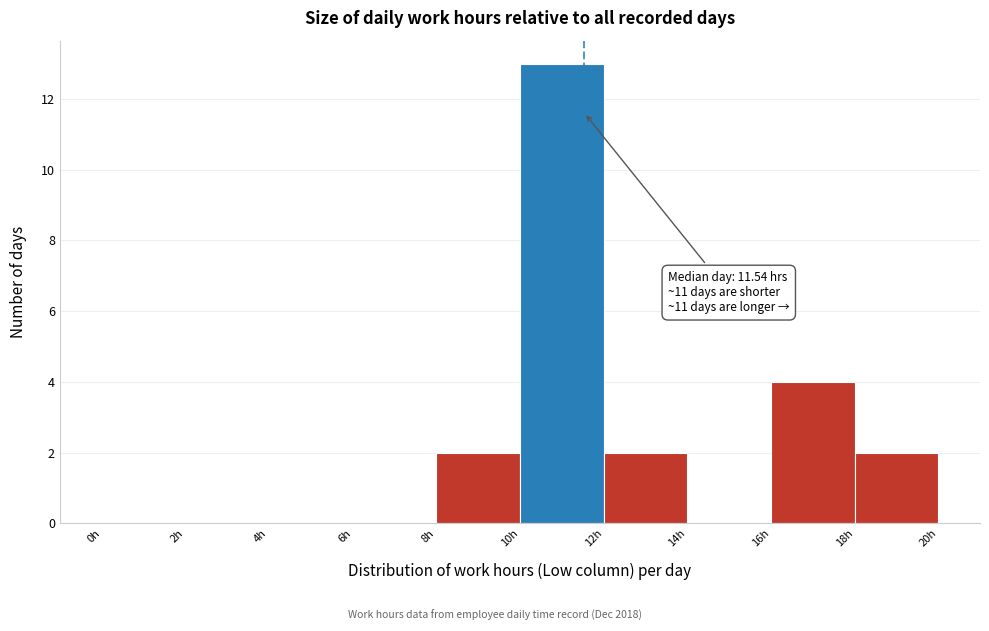

Which range on the x-axis has the tallest bar?

10 to 12